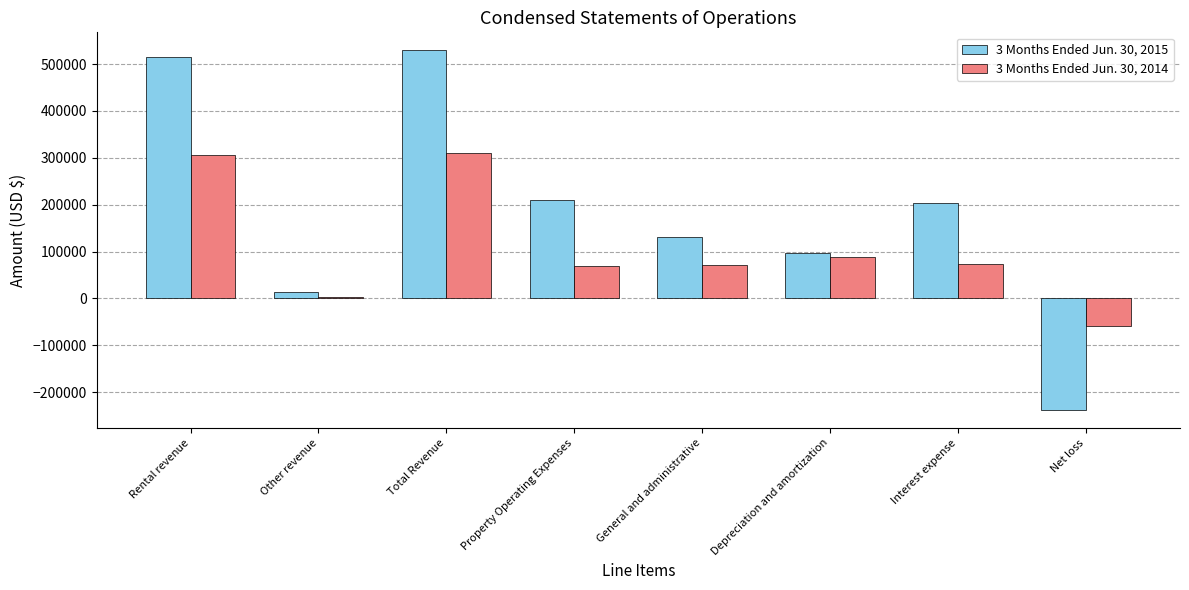

How many data points in 3 Months Ended Jun. 30, 2015 are less than 203373?

4